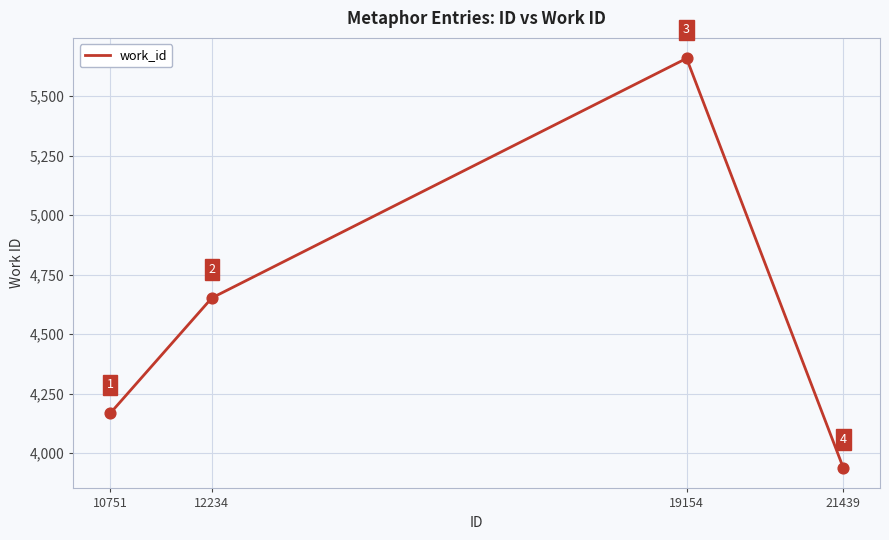

Approximately how many times larger is the value at 10751 compared to 21439?

1.1